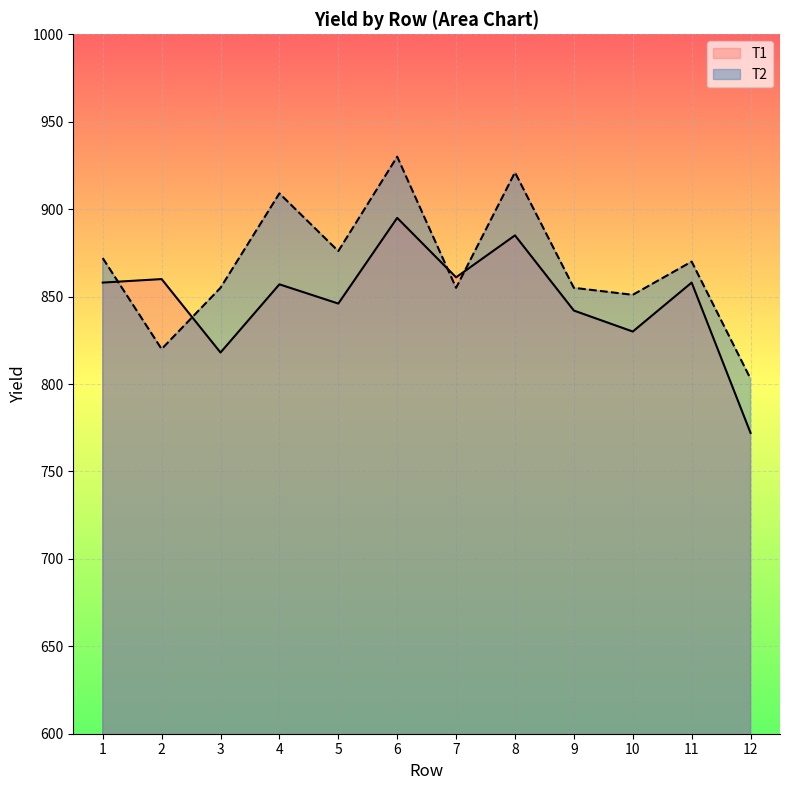

At how many categories does at least one series exceed 795?

12